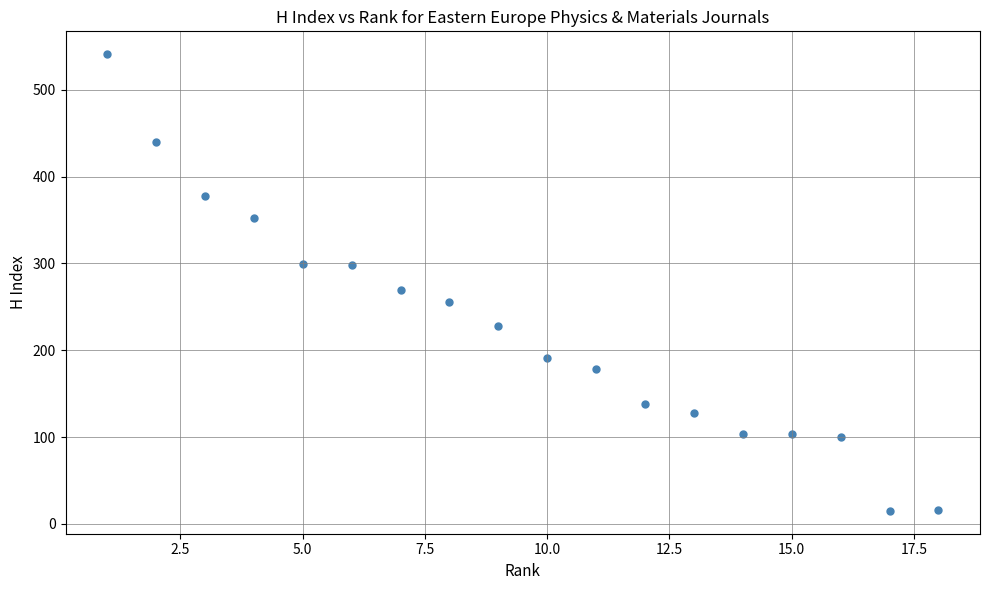

What Y value in the scatter plot is closest to 278?

269